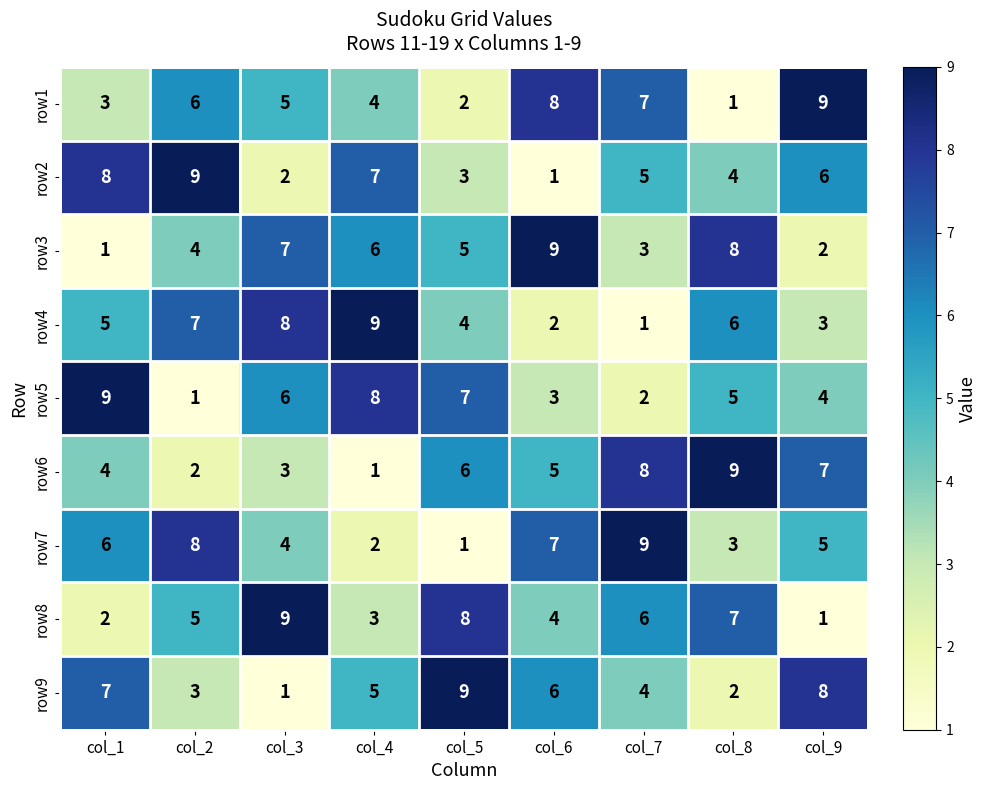

At how many categories does at least one series exceed 3?

9